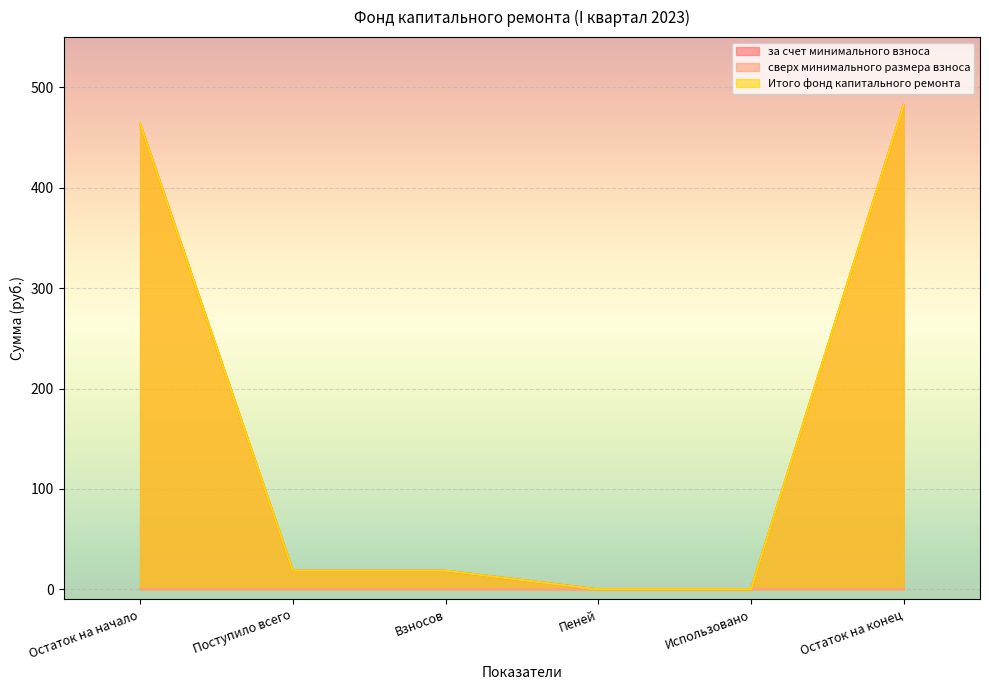

The value of за счет минимального взноса at Остаток на конец is 176.4. True or false?

False